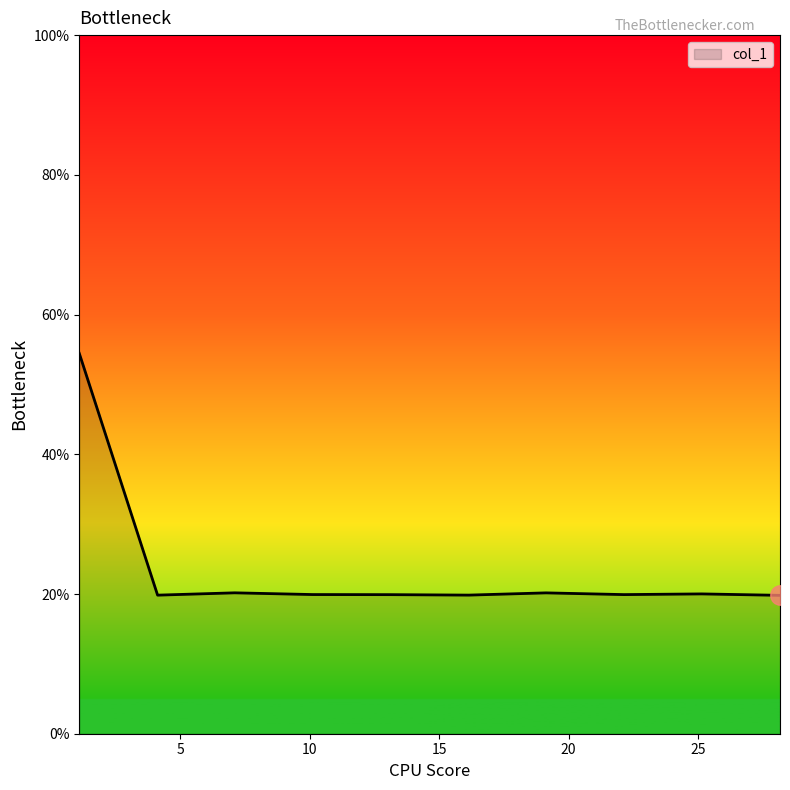

Does the chart have visible grid lines?

No